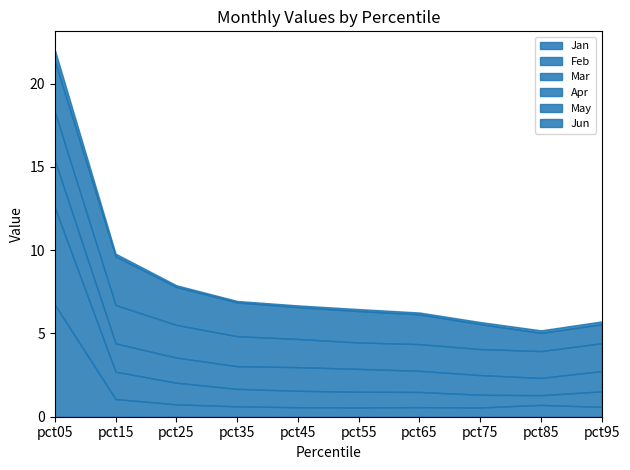

True or false: Jun and Feb cross at least once.

False